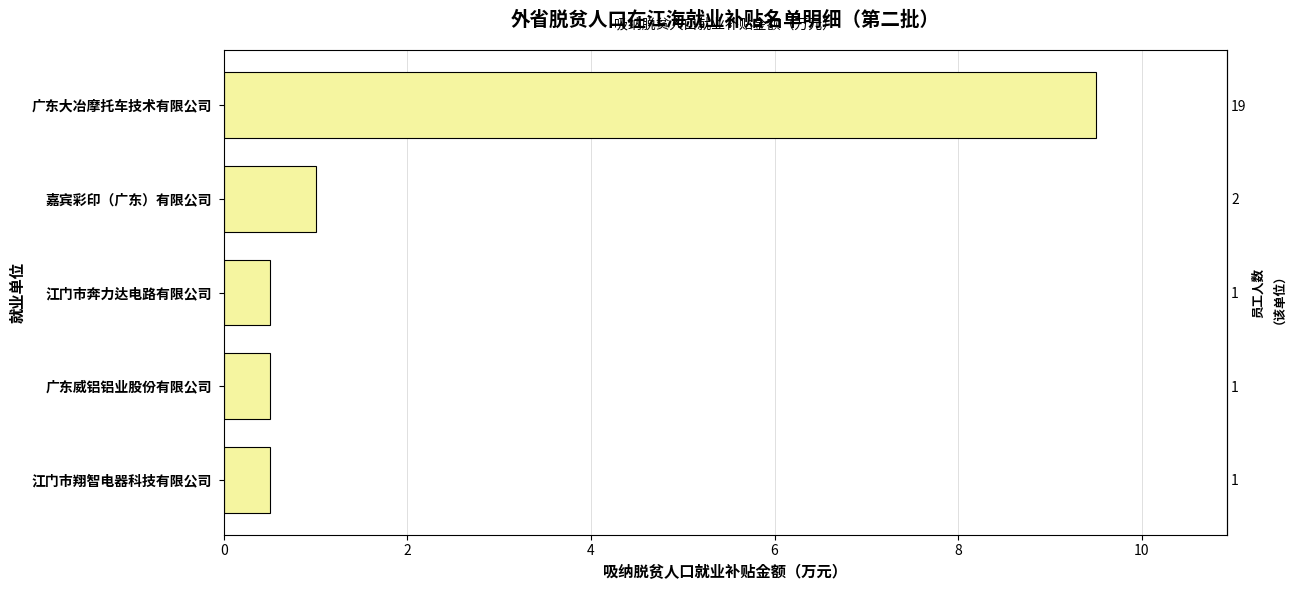

What is the greatest value displayed?

9.5